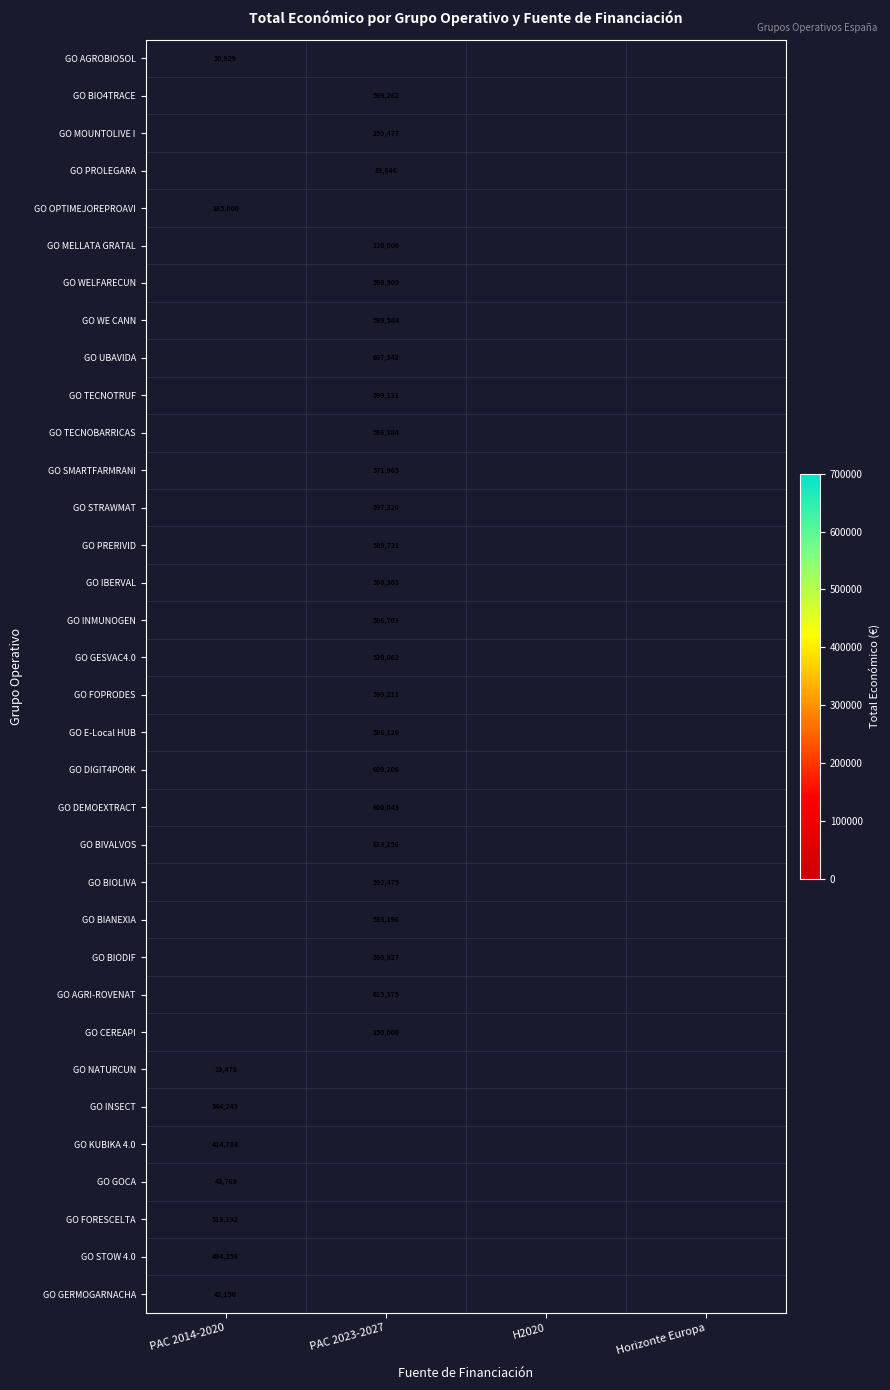

Count the number of categories in the chart.

4